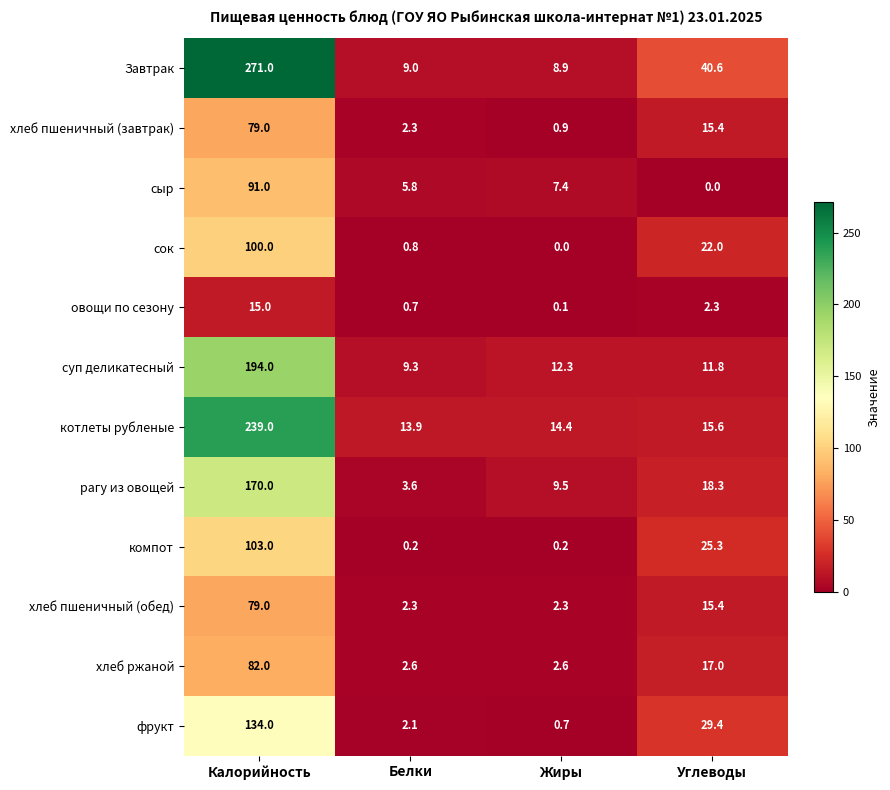

The value of сыр at Белки is 5.8. True or false?

True